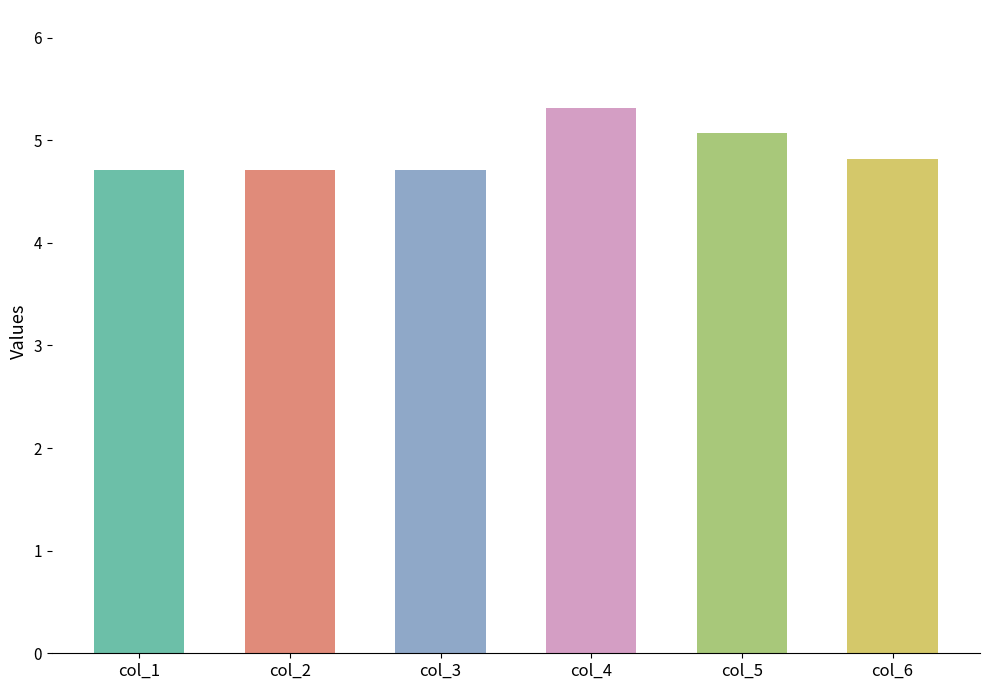

At which label is the value closest to 5?

col_5